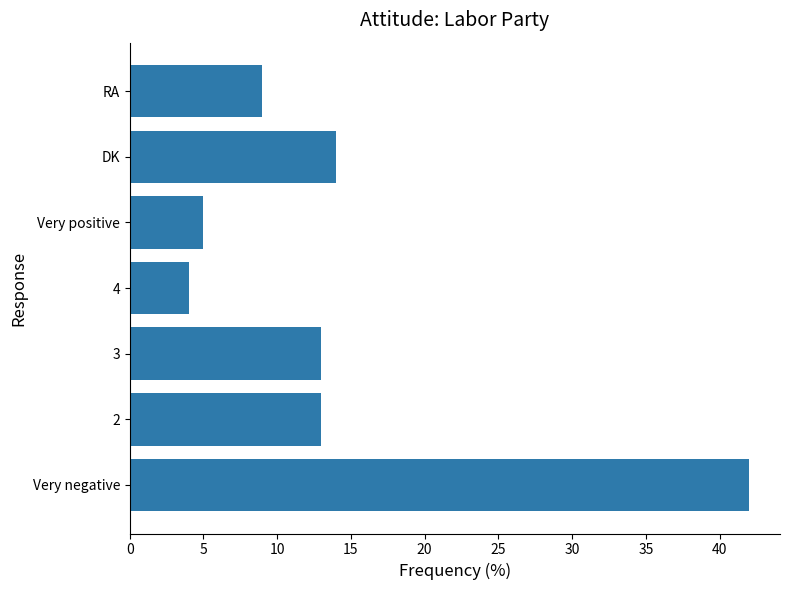

Which category has the lowest value across all series?

4